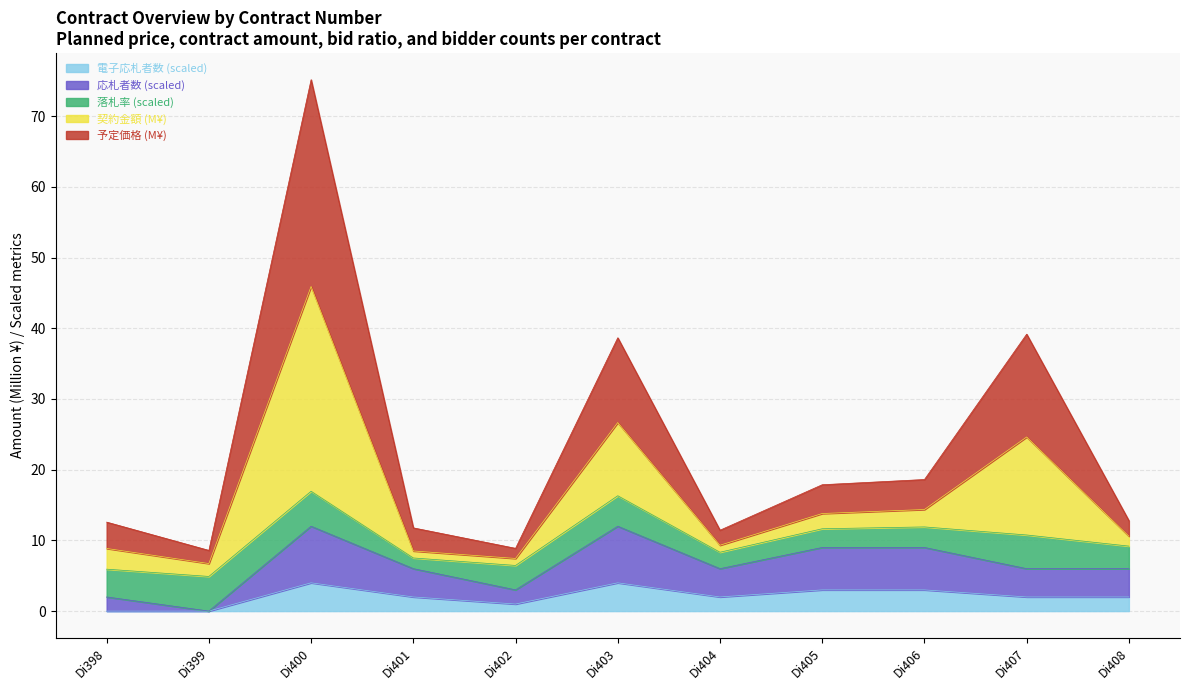

What is the lowest value of the 予定価格 series?

8.6